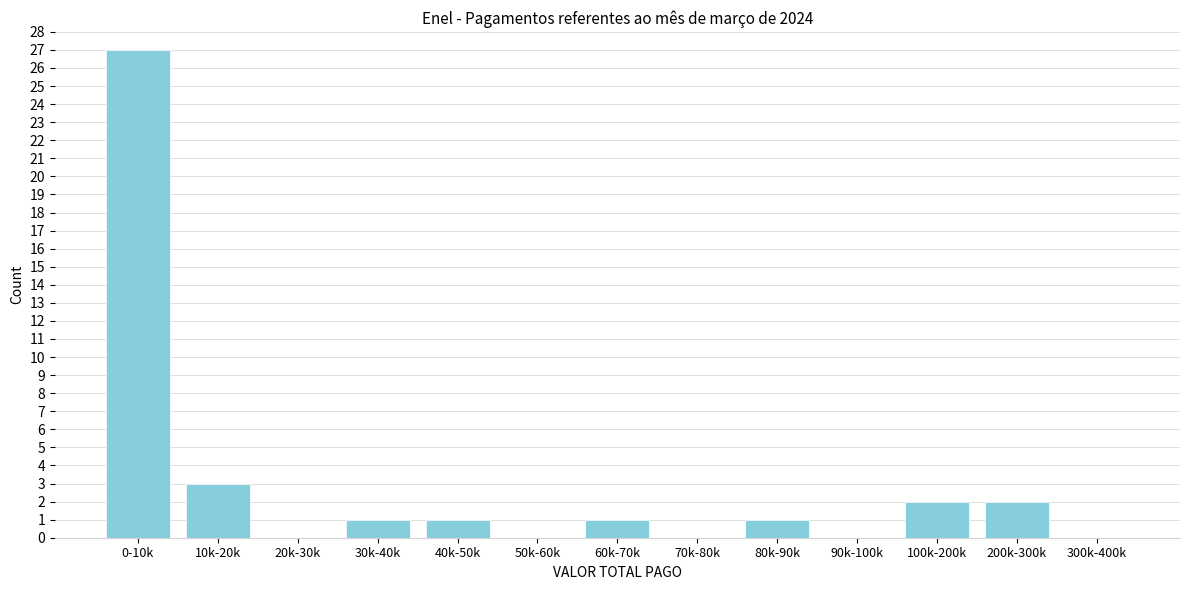

Reading left to right, what are all the values shown in this chart?

0-10k=27	10k-20k=3	20k-30k=0	30k-40k=1	40k-50k=1	50k-60k=0	60k-70k=1	70k-80k=0	80k-90k=1	90k-100k=0	100k-200k=2	200k-300k=2	300k-400k=0